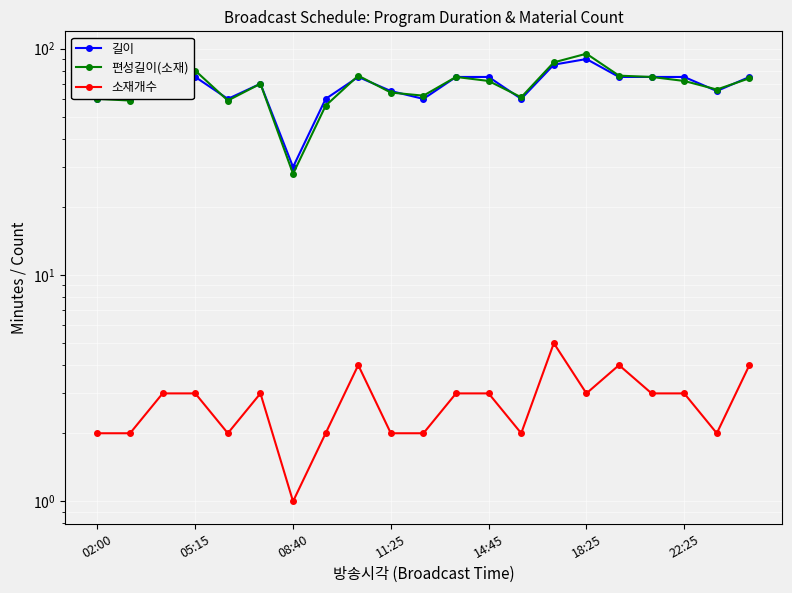

What is the difference between the second highest and second lowest values in the 길이 series?

25